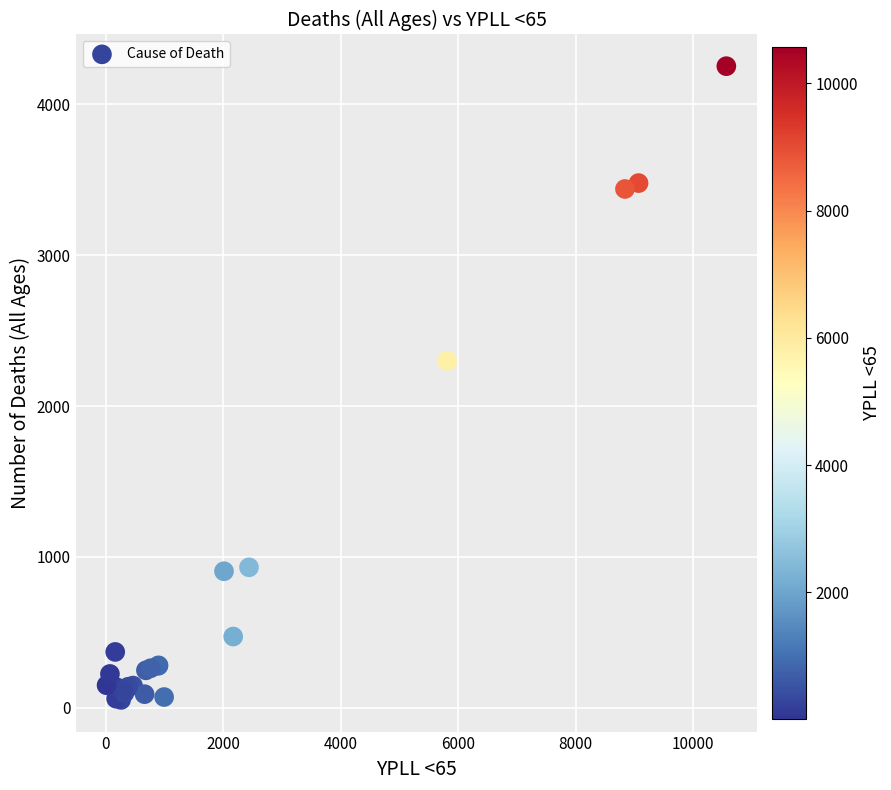

What Y value in the scatter plot is closest to 2152?

2299